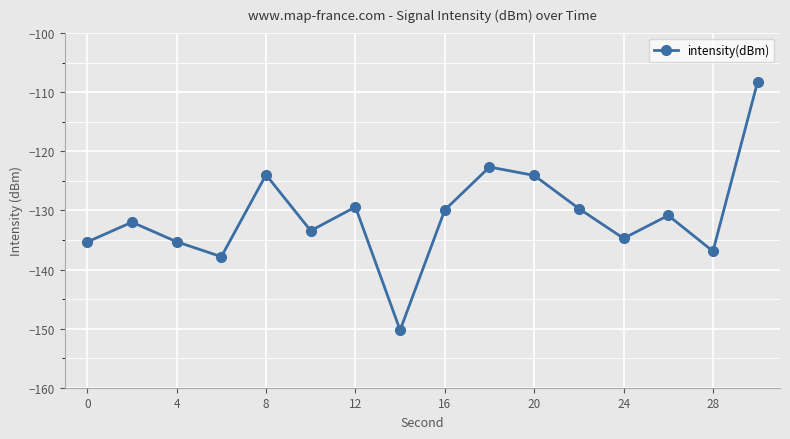

What is the value of the 11th point from the left?

-124.1